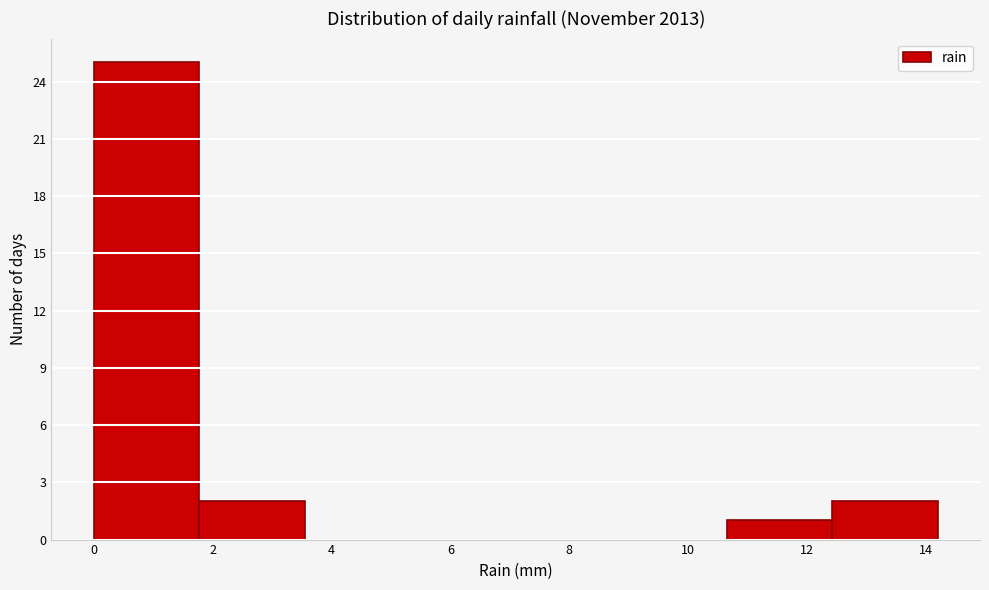

How tall is the bar that spans 1.8 to 3.6 on the x-axis? Neither the bar edges nor the heights are printed on the chart, so give them approximately, as read against the axes.

2